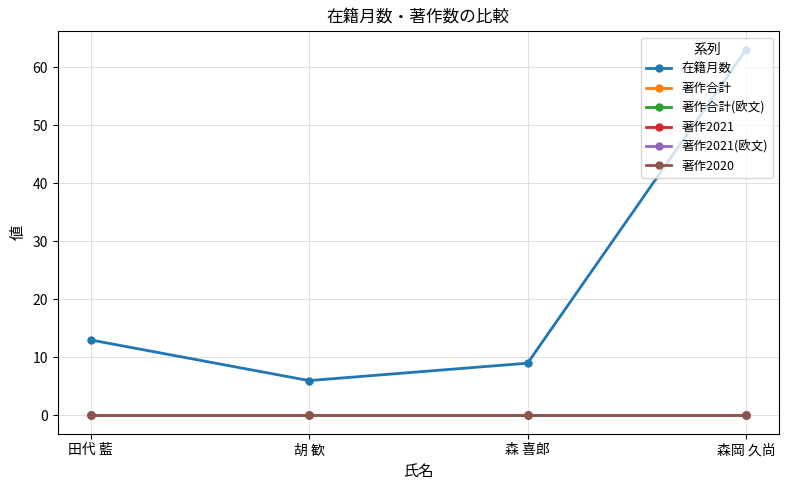

What position from the left is 田代 藍?

1